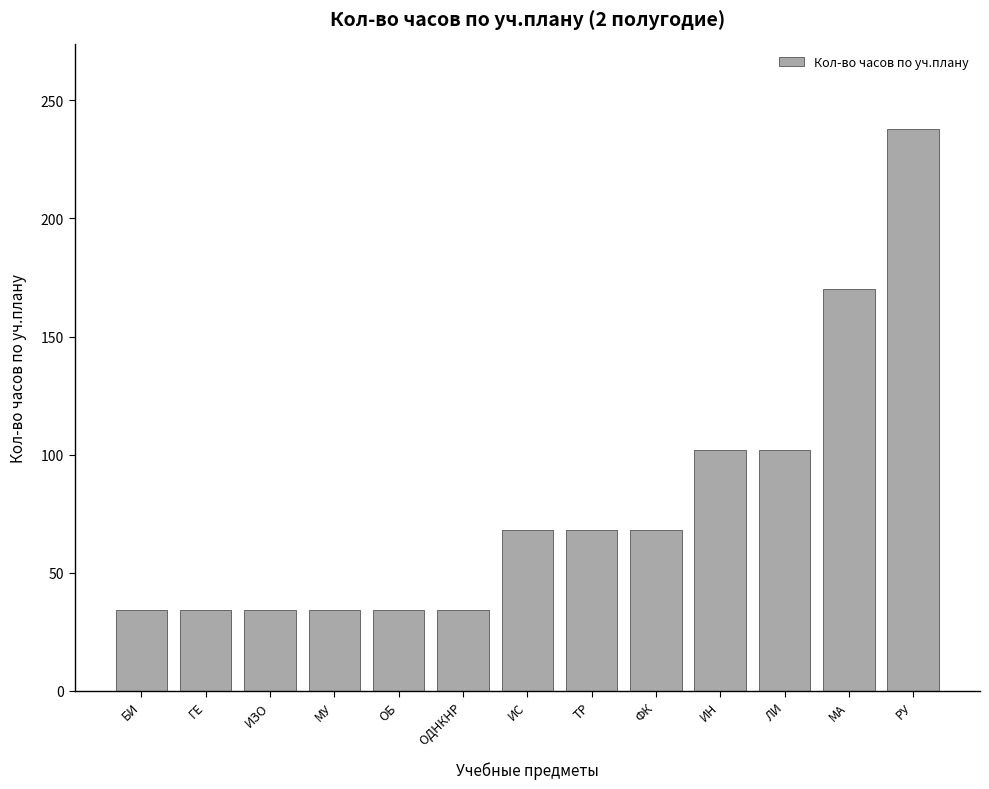

True or false: the data shows 34 at БИ.

True